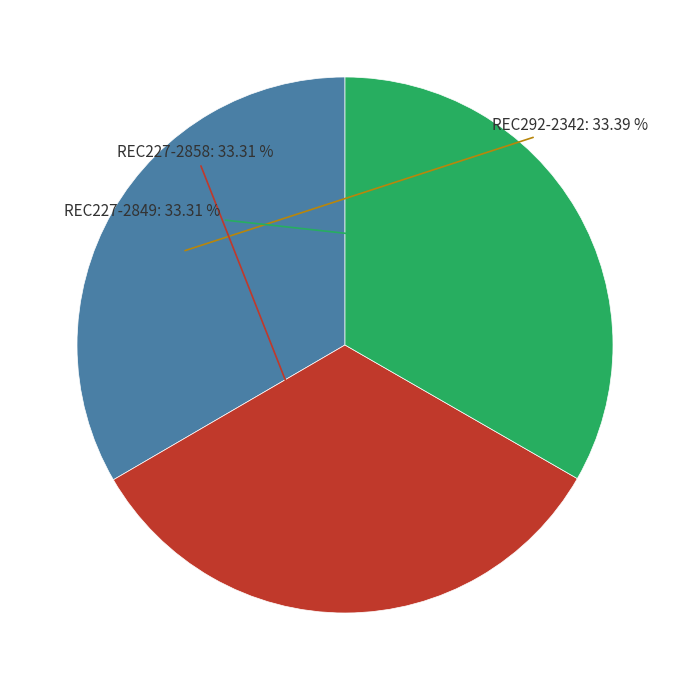

Is it true that REC227-2849 is 33% of the pie?

True